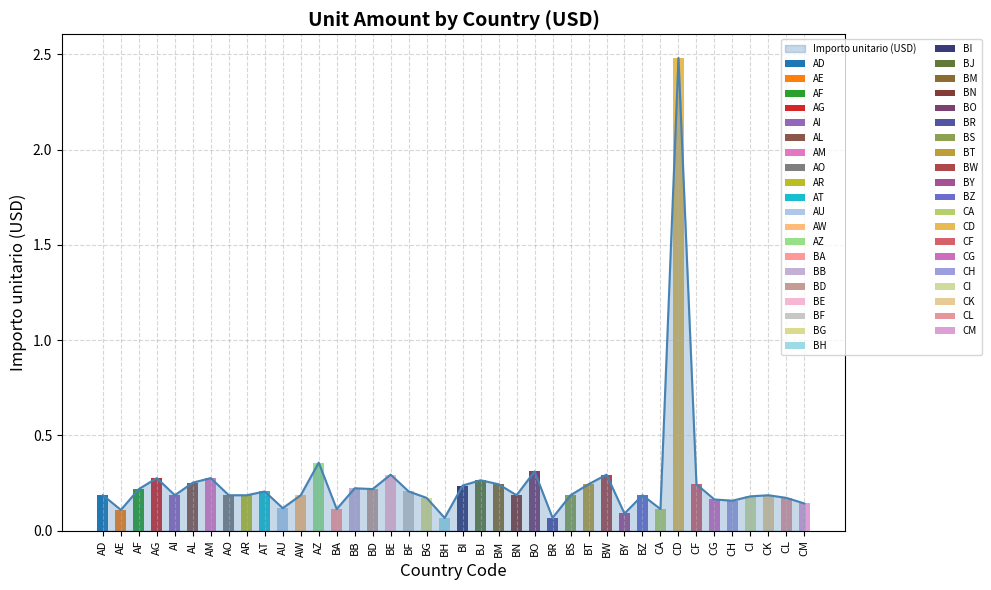

Which label corresponds to the largest value in the chart?

CD